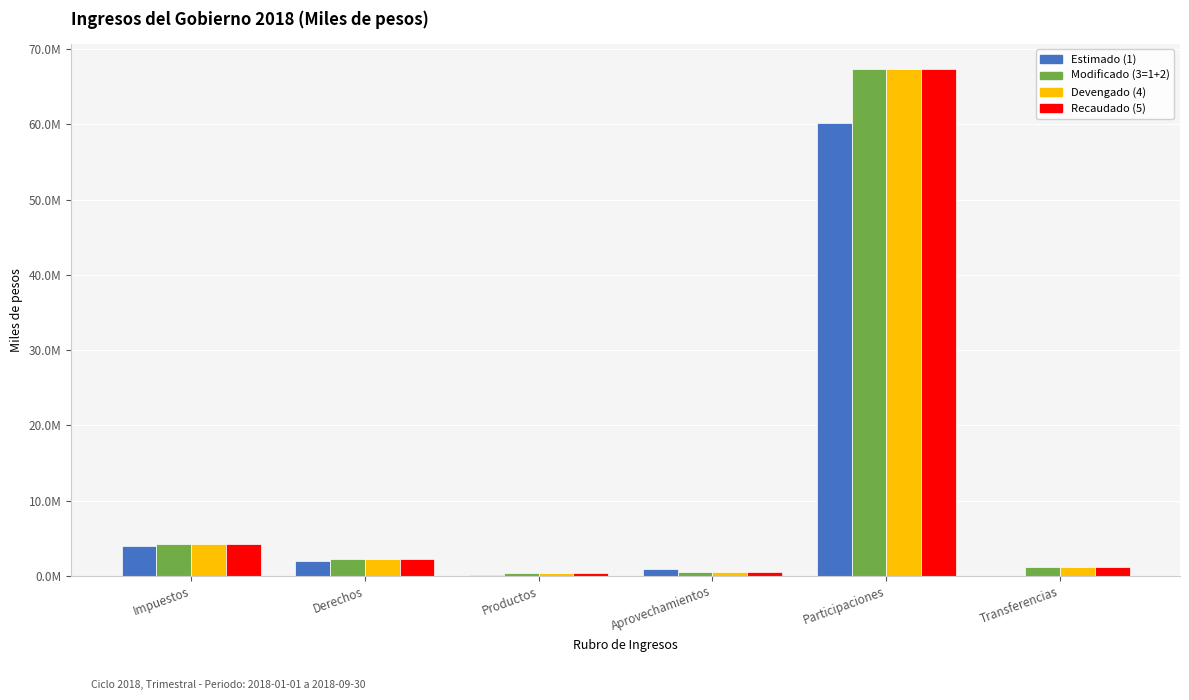

What are all the series names shown in the legend?

Estimado (1), Modificado (3=1+2), Devengado (4), Recaudado (5)